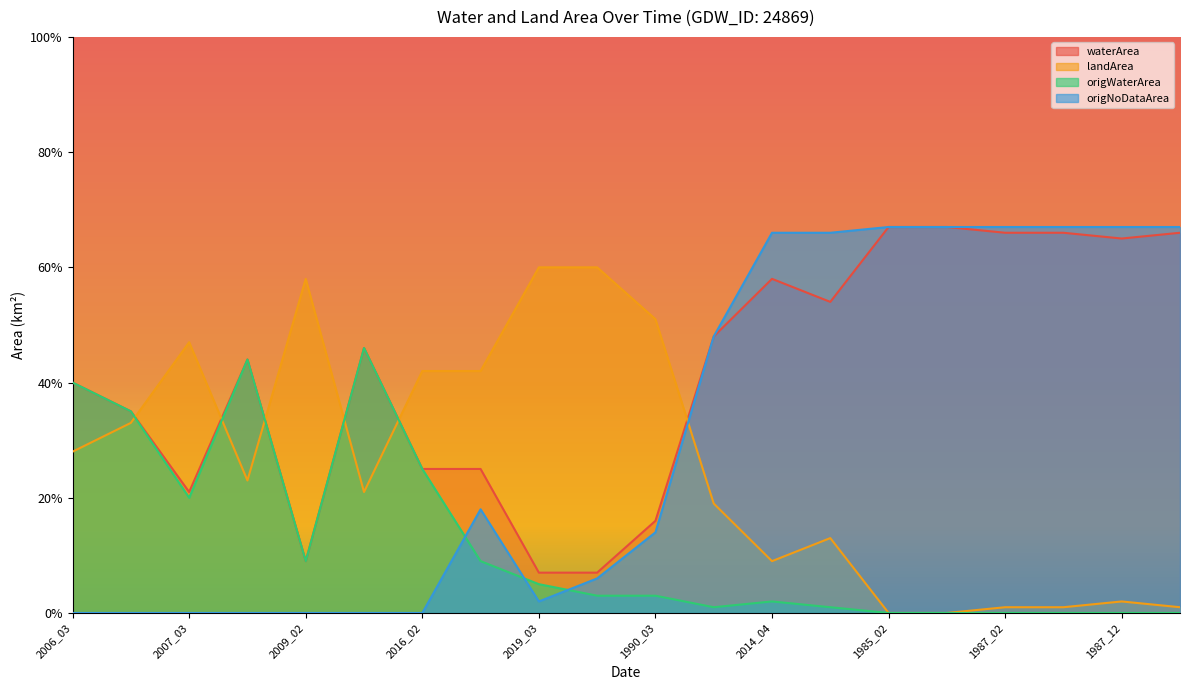

What is the sum of the origWaterArea values at 1988_09 and 2015_12?

0.5